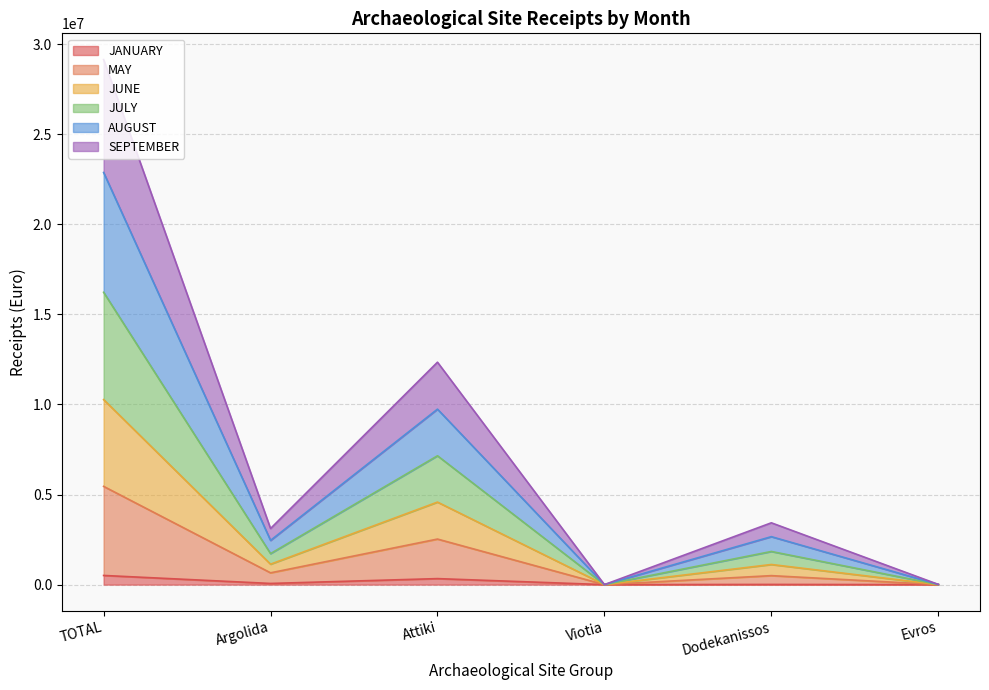

What is the smallest value displayed?

22